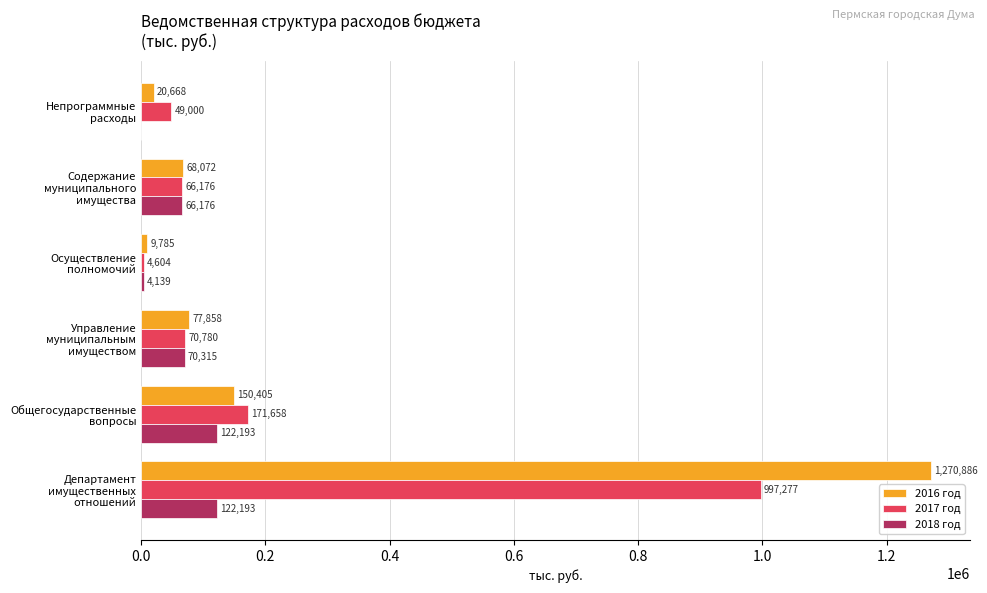

What is the greatest value displayed?

1270885.6